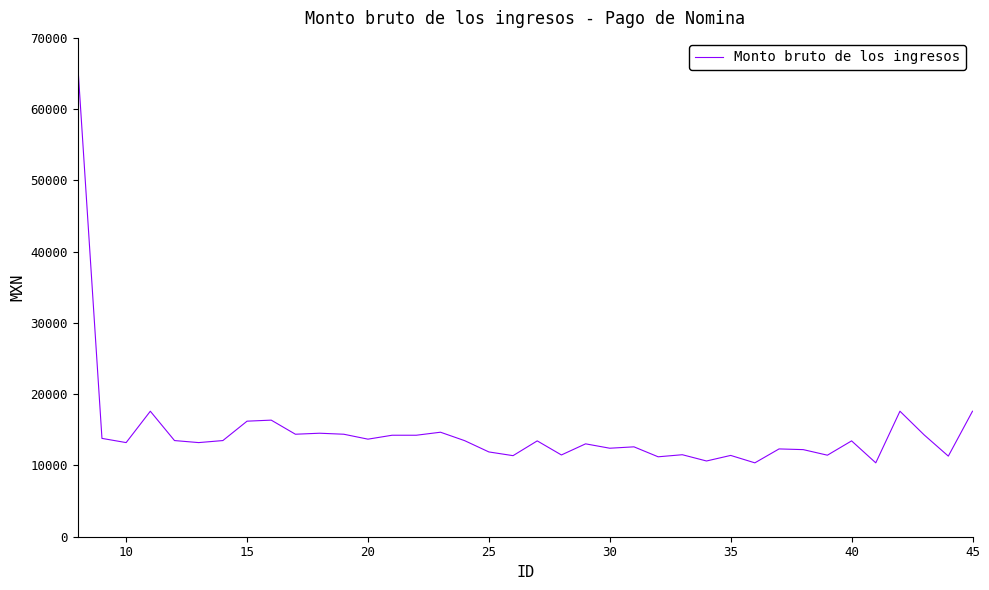

What is the smallest value displayed?

10367.0